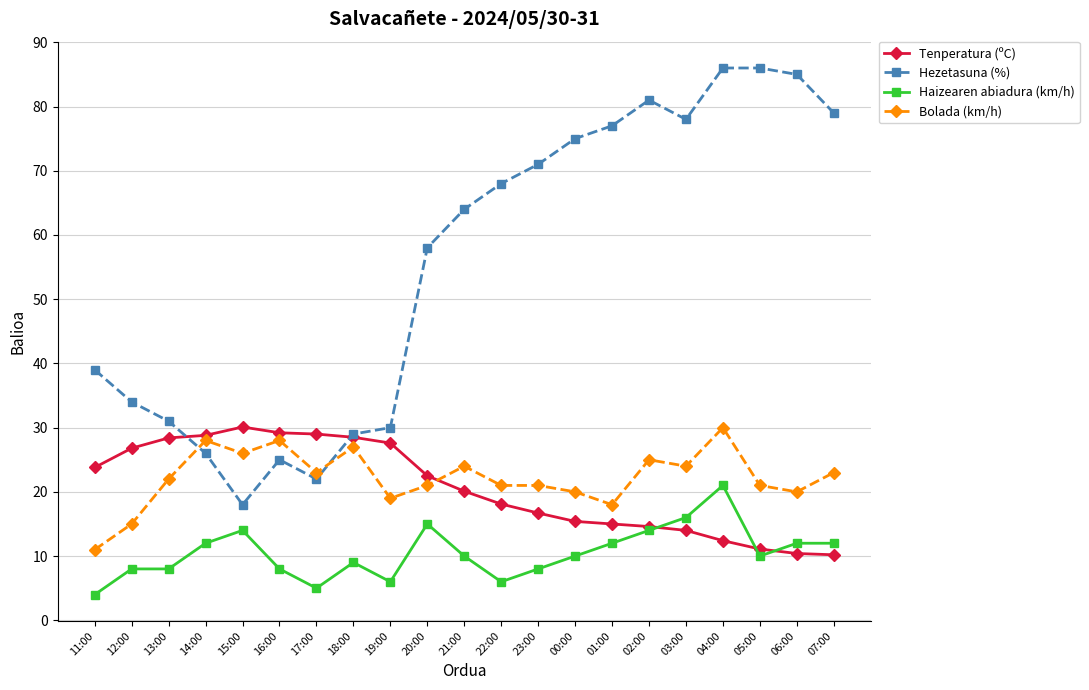

What is the average value of the Bolada (km/h) series?

22.2